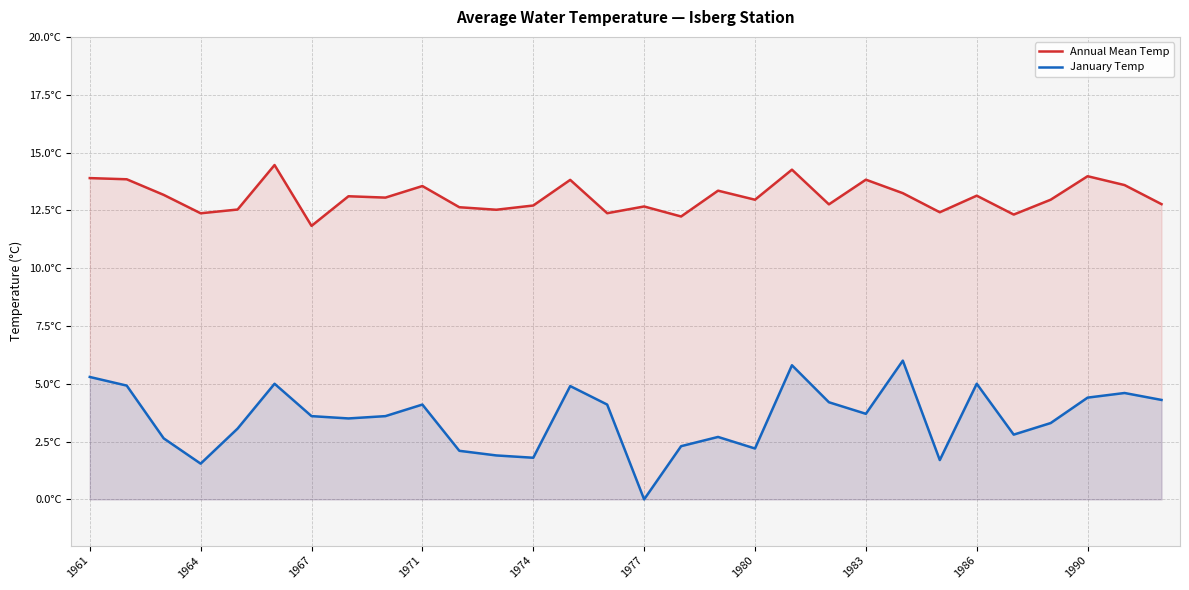

Rank the series at 1974 from lowest to highest value.

January Temp, Annual Mean Temp